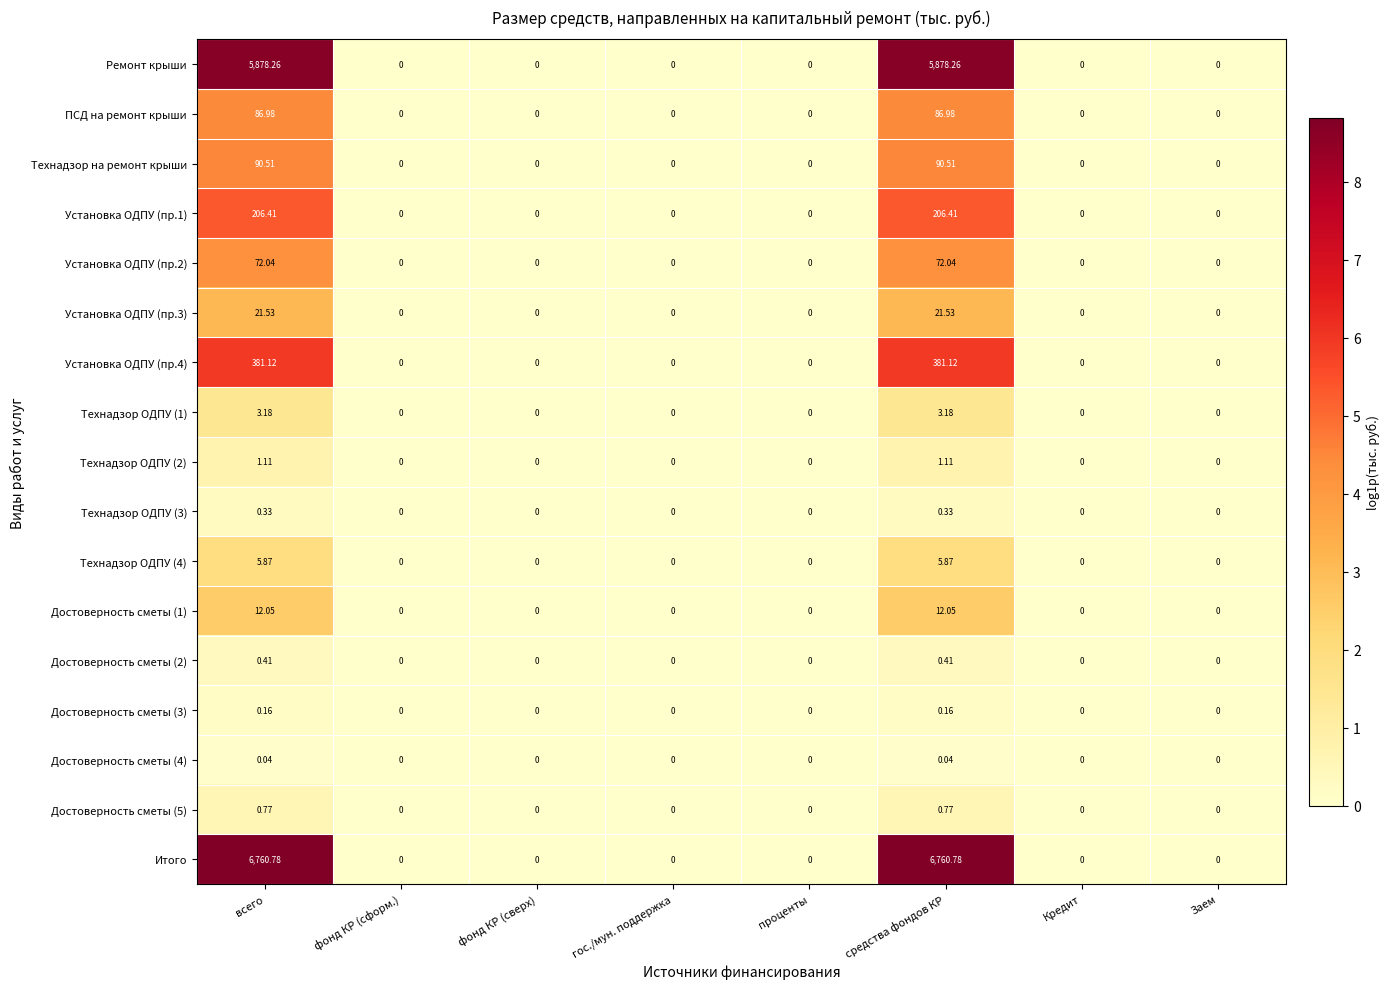

At how many categories does at least one series exceed 8?

2